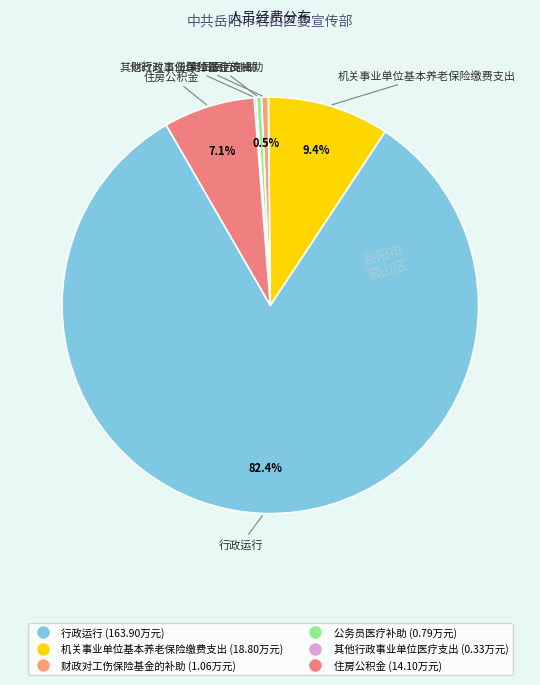

Is it true that 行政运行 is 82% of the pie?

True